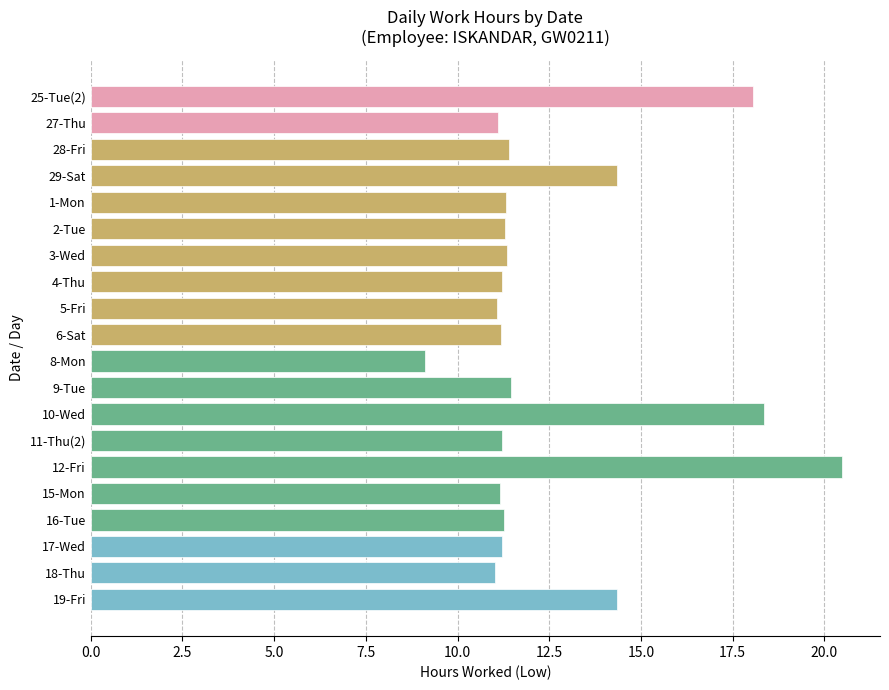

Are the bars grouped side by side (vs. stacked)?

No